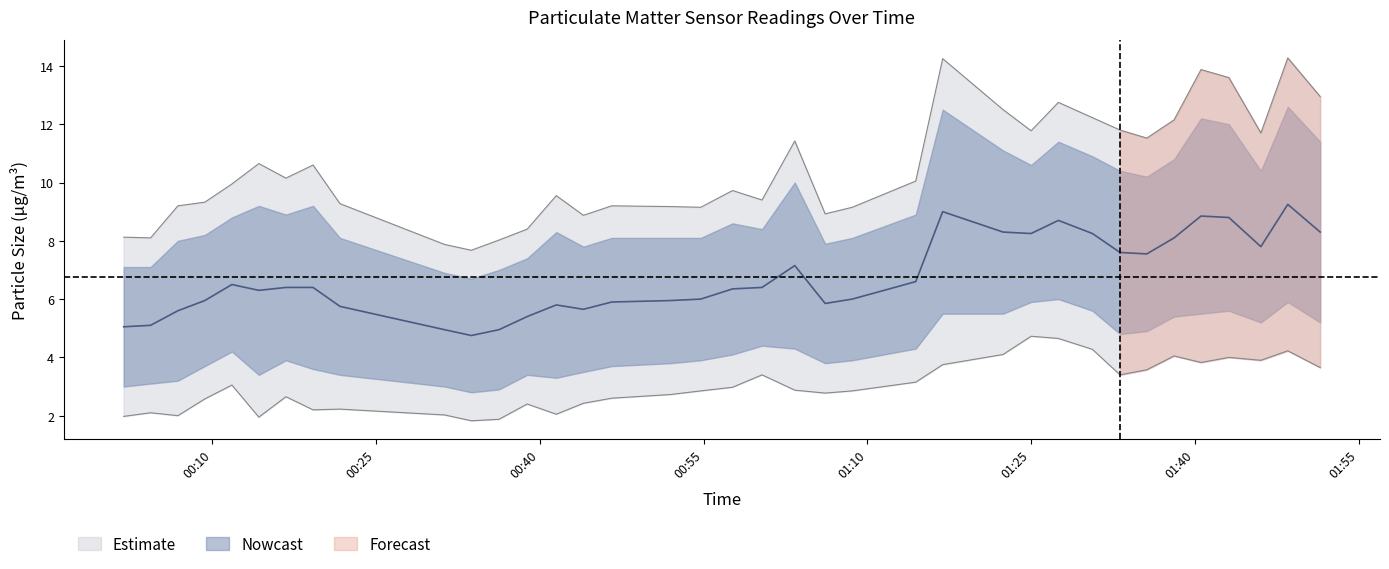

What is the difference between the SDS_P1 values at 2023/04/08 01:51:29 and 2023/04/08 01:00:21?

3.5